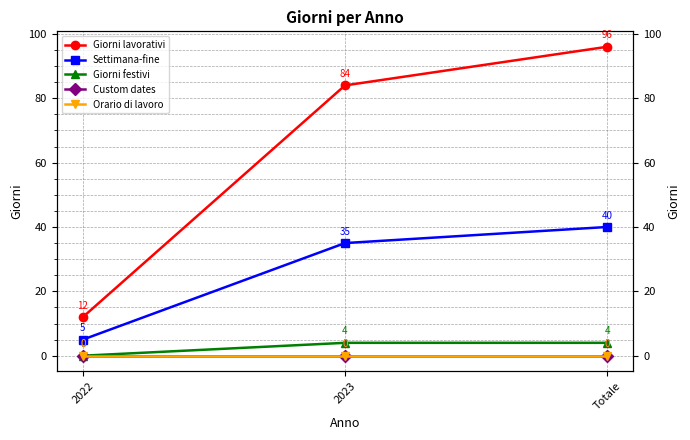

Which series has the largest total across all categories?

Giorni lavorativi